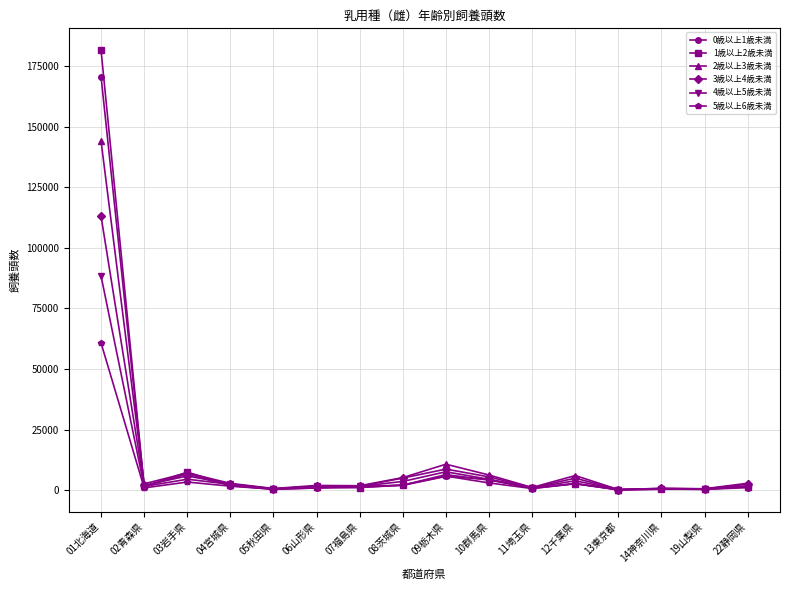

List the series in order of their peak value, lowest first.

5歳以上6歳未満, 4歳以上5歳未満, 3歳以上4歳未満, 2歳以上3歳未満, 0歳以上1歳未満, 1歳以上2歳未満